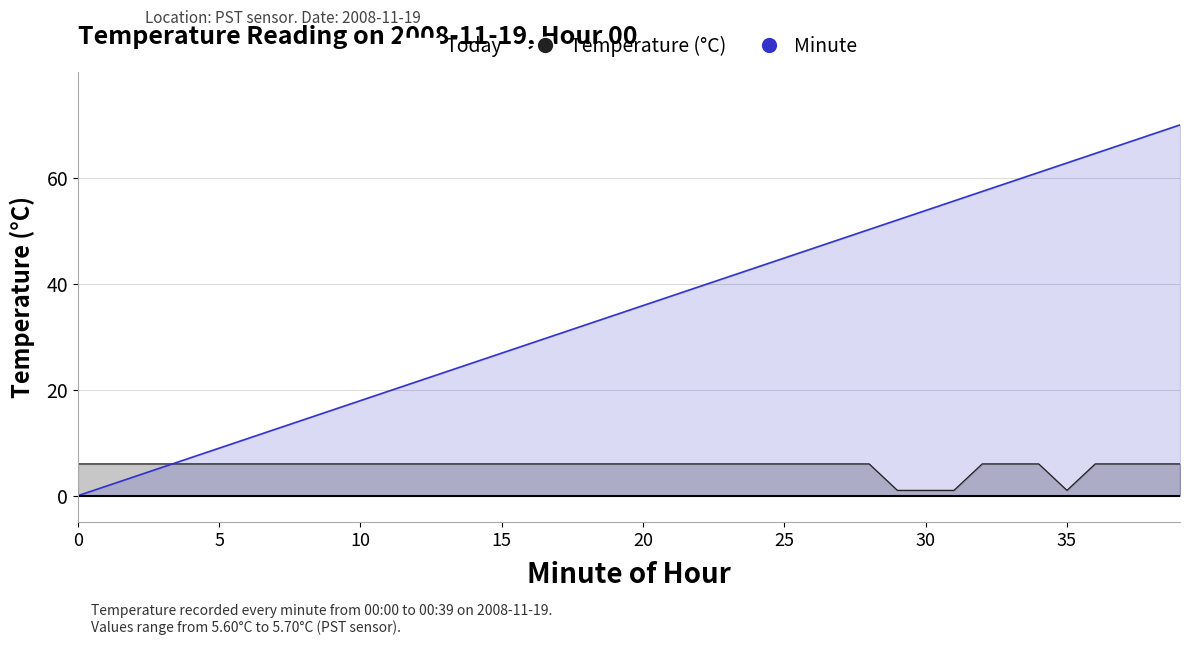

What is the sum of the Minute values at 23 and 36?

105.9